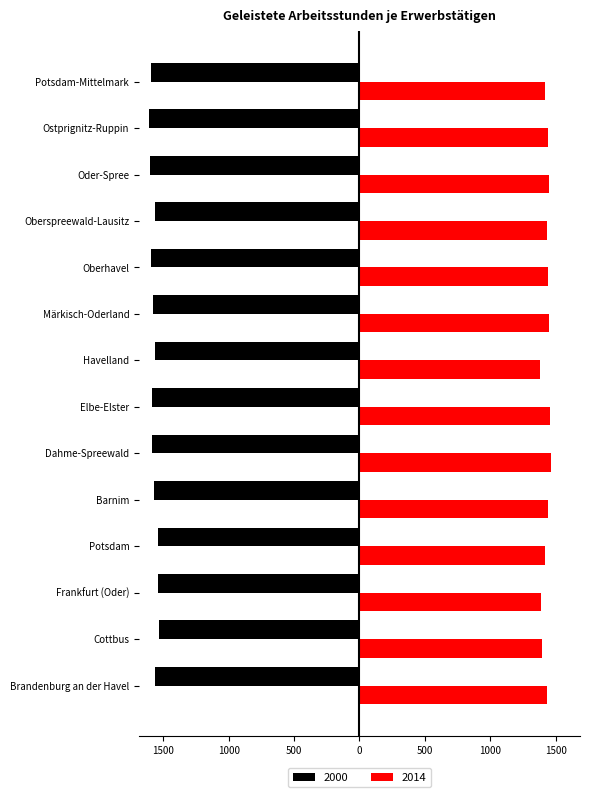

List the series in order of their overall mean, lowest first.

2000, 2014